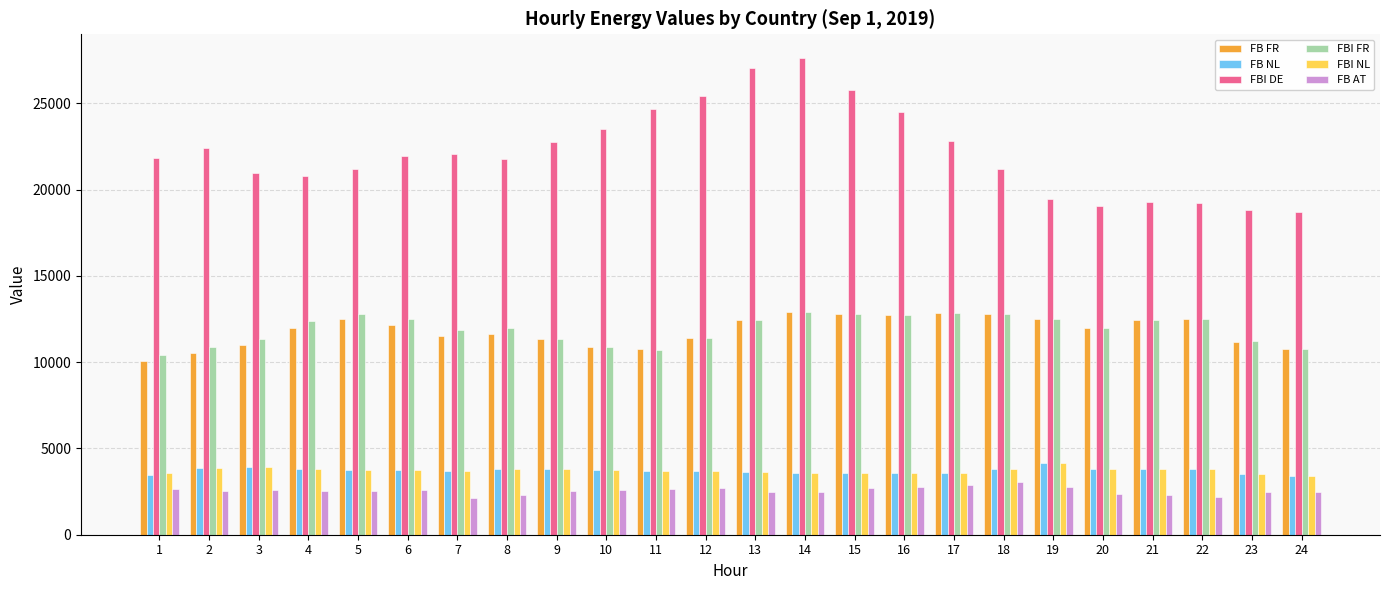

How many series are shown in this chart?

6